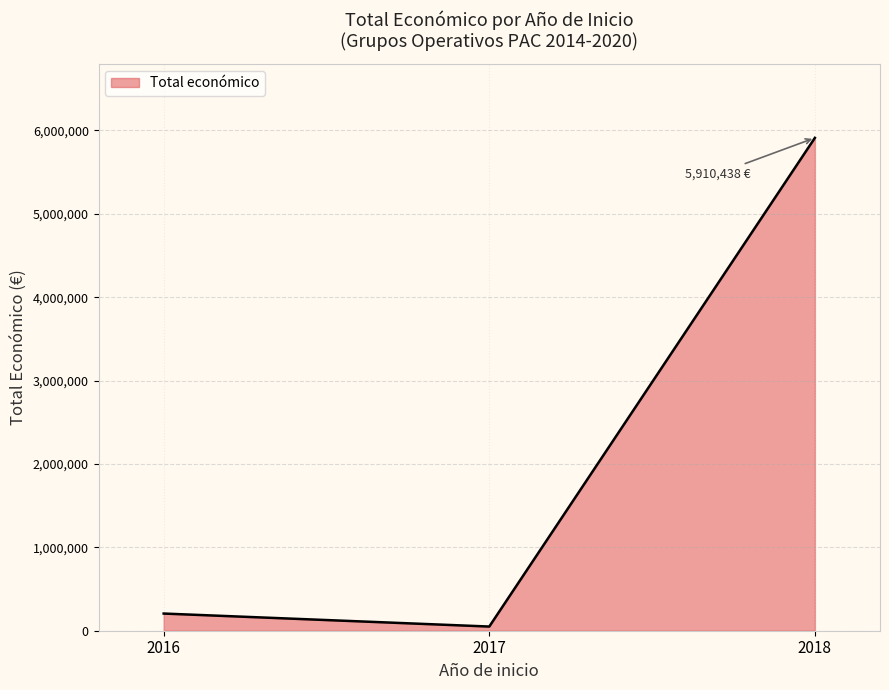

Rank the categories by value from lowest to highest.

2017, 2016, 2018